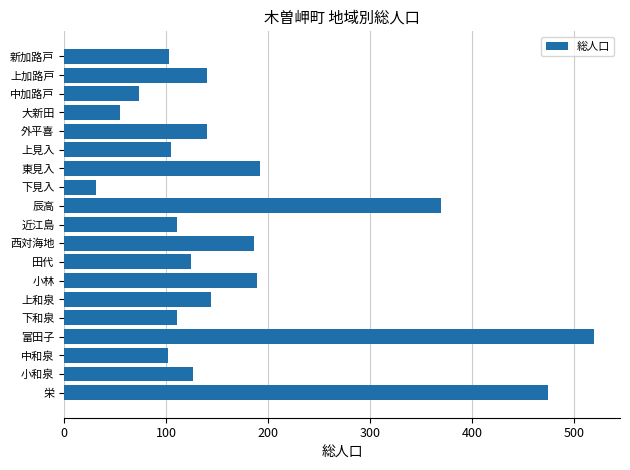

What is the approximate value at 下見入, to the nearest 5?

30